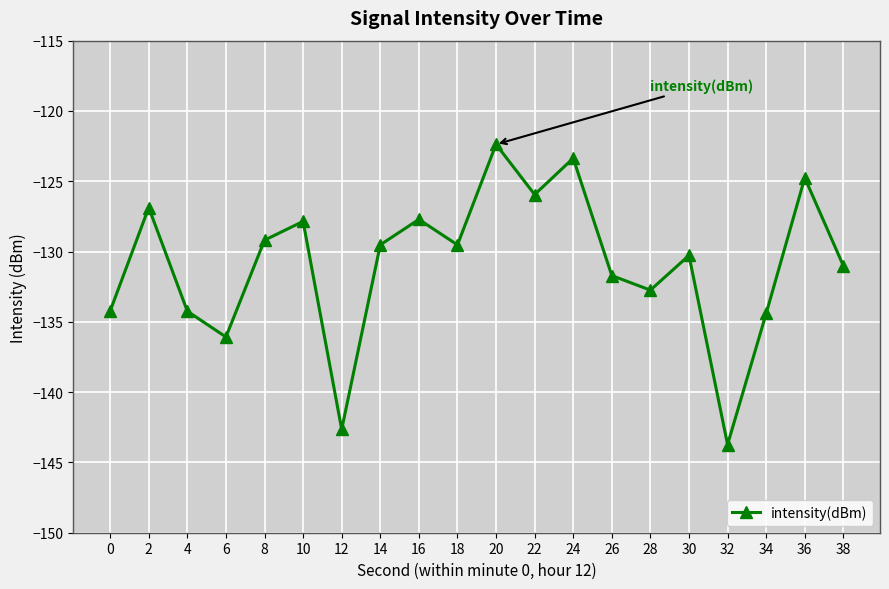

At which category does the chart reach its peak across all series?

20